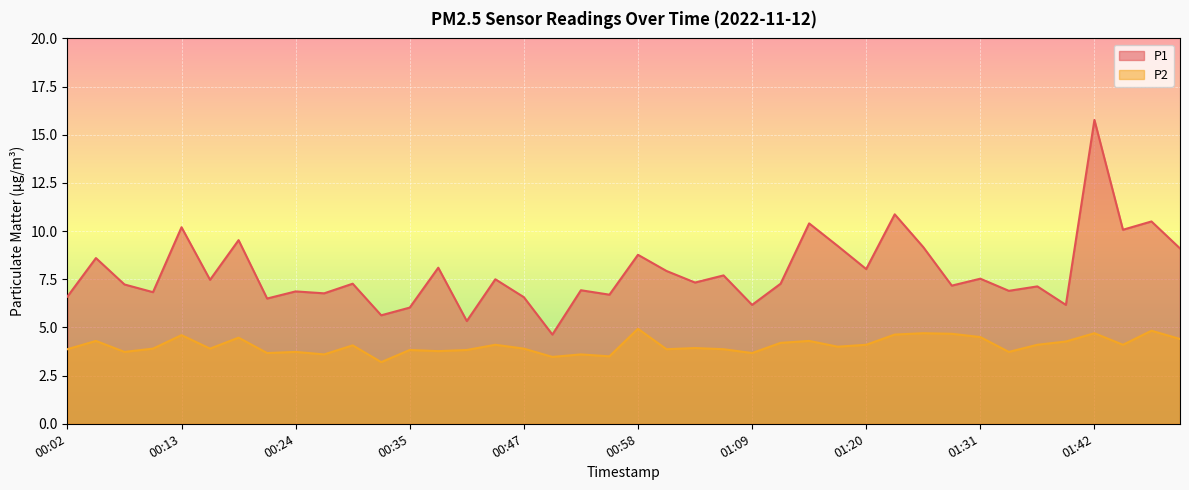

Which category has the lowest value in the P2 series?

00:33